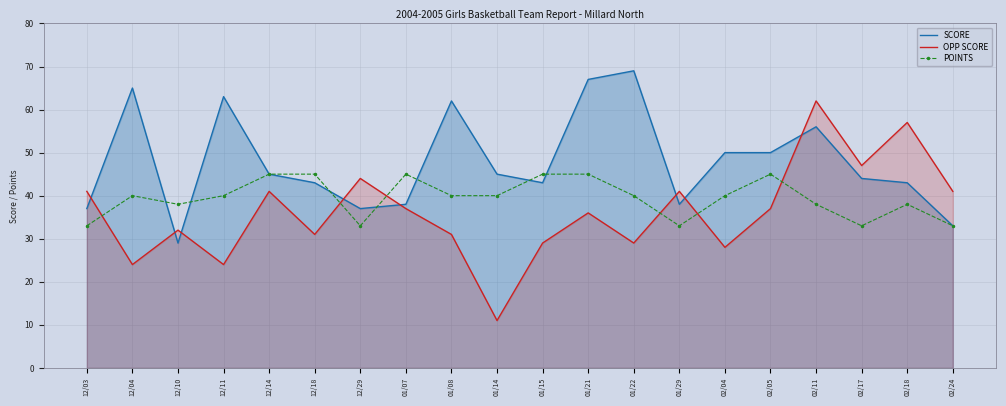

Reading right to left, extract all data points from this chart.

SCORE: 33	43	44	56	50	50	38	69	67	43	45	62	38	37	43	45	63	29	65	37
OPP SCORE: 41	57	47	62	37	28	41	29	36	29	11	31	37	44	31	41	24	32	24	41
POINTS: 33	38	33	38	45	40	33	40	45	45	40	40	45	33	45	45	40	38	40	33